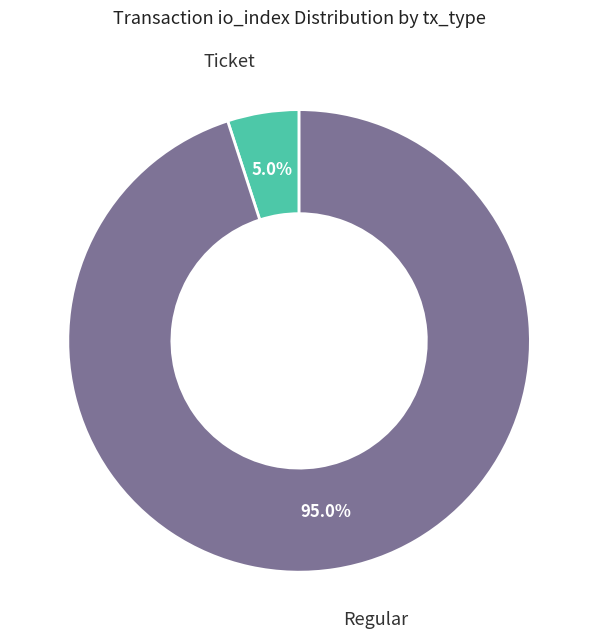

Does any single category account for the majority?

Yes